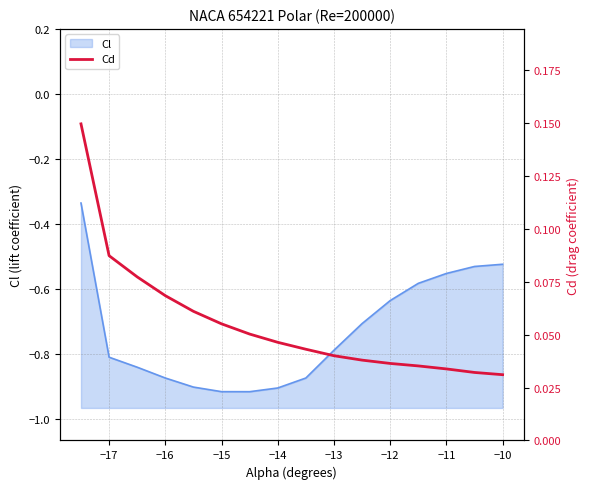

True or false: Cl has a value of -0.2 at −14.

False